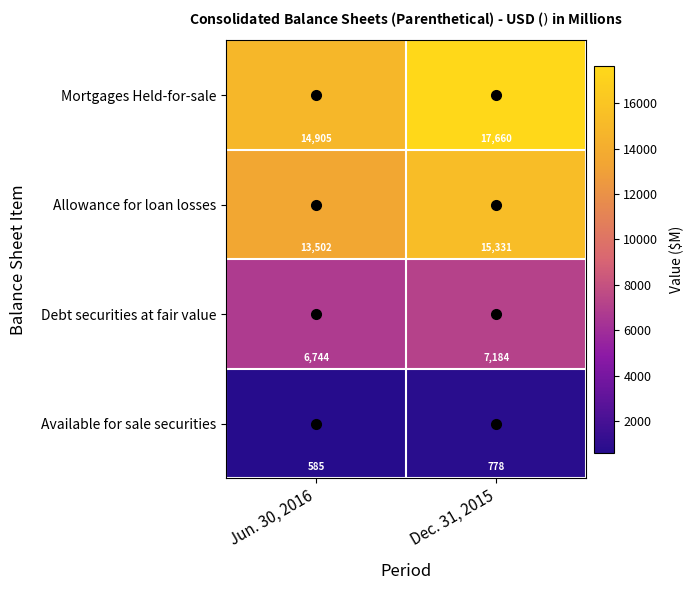

How many values in the Debt securities at fair value series are below 7184?

1